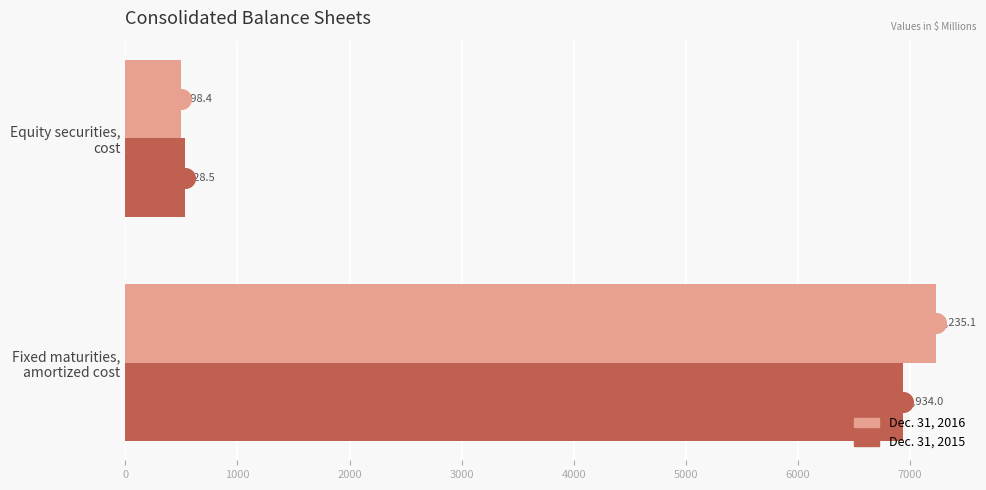

Which series has the largest total across all categories?

Dec. 31, 2016